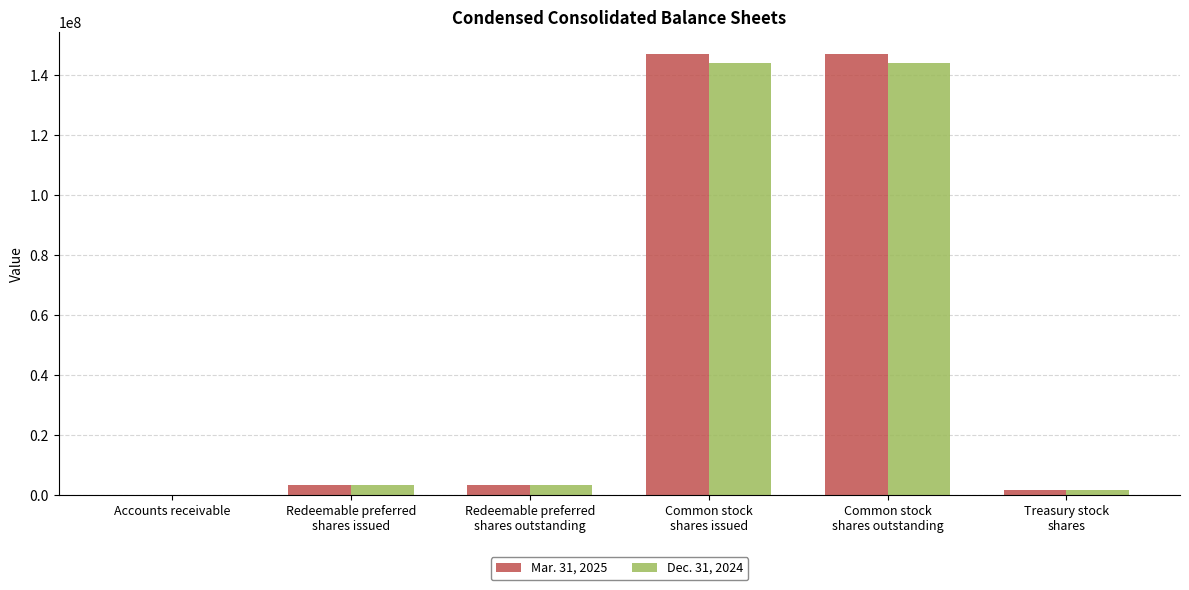

Reading left to right, transcribe all the data shown in this chart.

Mar. 31, 2025: Accounts receivable=8791	Redeemable preferred
shares issued=3319000	Redeemable preferred
shares outstanding=3319000	Common stock
shares issued=146906000	Common stock
shares outstanding=146906000	Treasury stock
shares=1808000
Dec. 31, 2024: Accounts receivable=4763	Redeemable preferred
shares issued=3319000	Redeemable preferred
shares outstanding=3319000	Common stock
shares issued=144129000	Common stock
shares outstanding=144129000	Treasury stock
shares=1808000